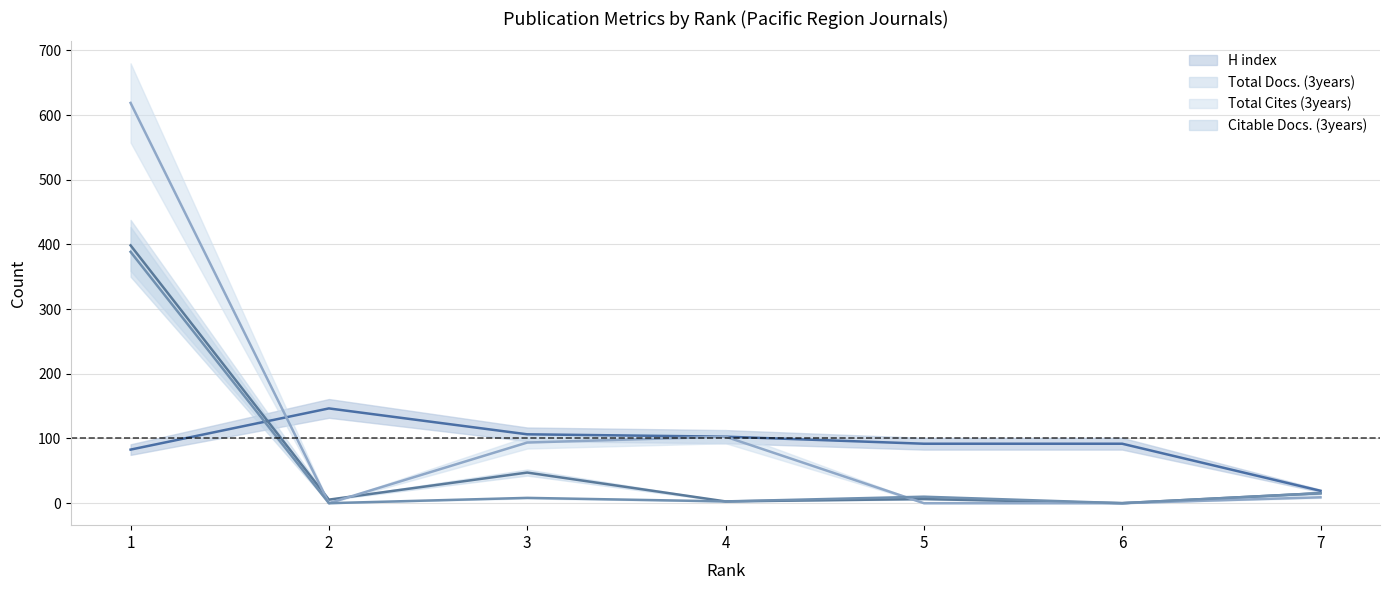

Is this an area chart (filled region under the line)?

No